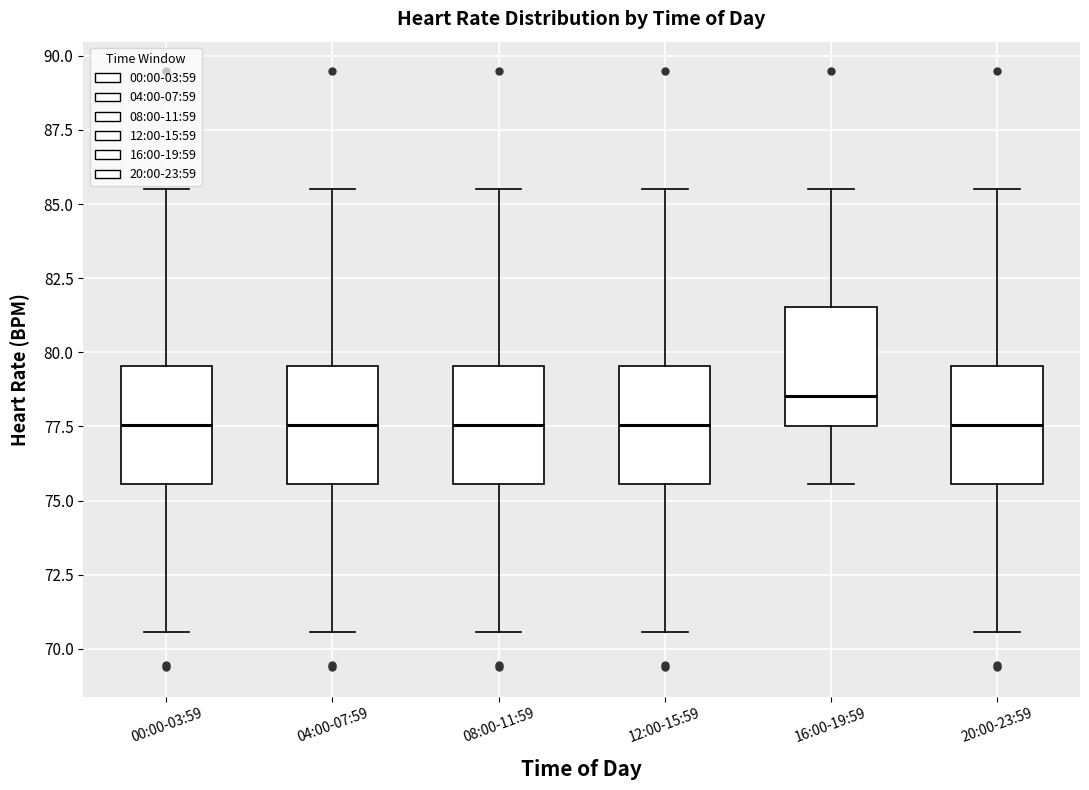

Where is the upper edge of the box for 20:00-23:59 on the y-axis? The values are not printed on the chart, so give them approximately, as read against the axis.

79.5